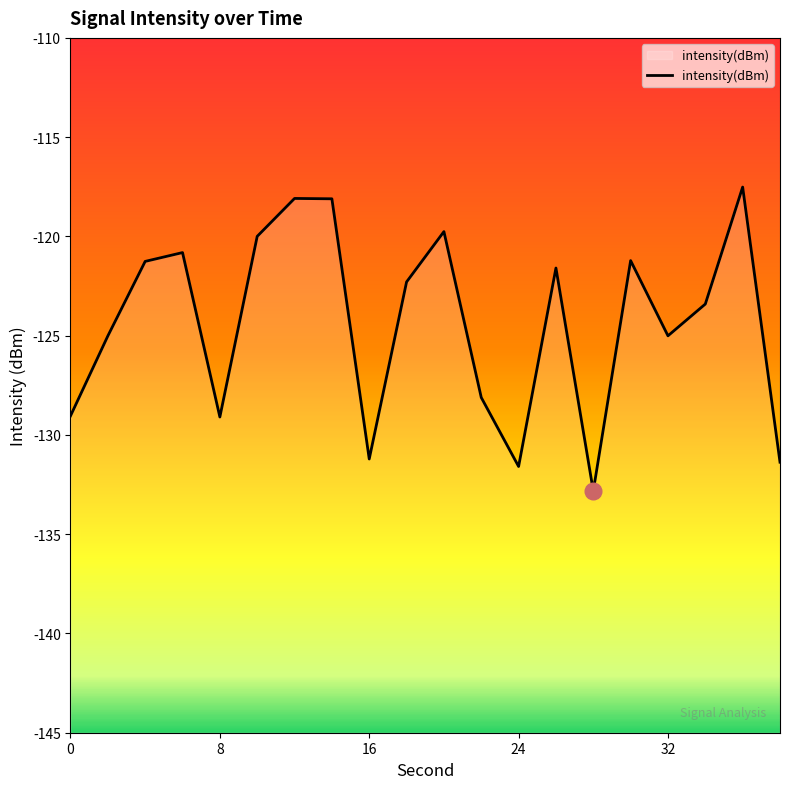

Rank the categories by value from lowest to highest.

28, 24, 38, 16, 8, 0, 22, 2, 32, 34, 18, 26, 4, 30, 6, 10, 20, 14, 12, 36